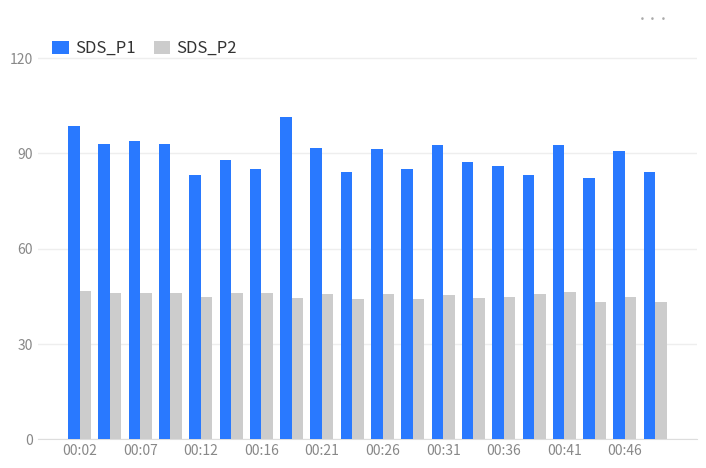

Which series has the largest range (max minus min)?

SDS_P1